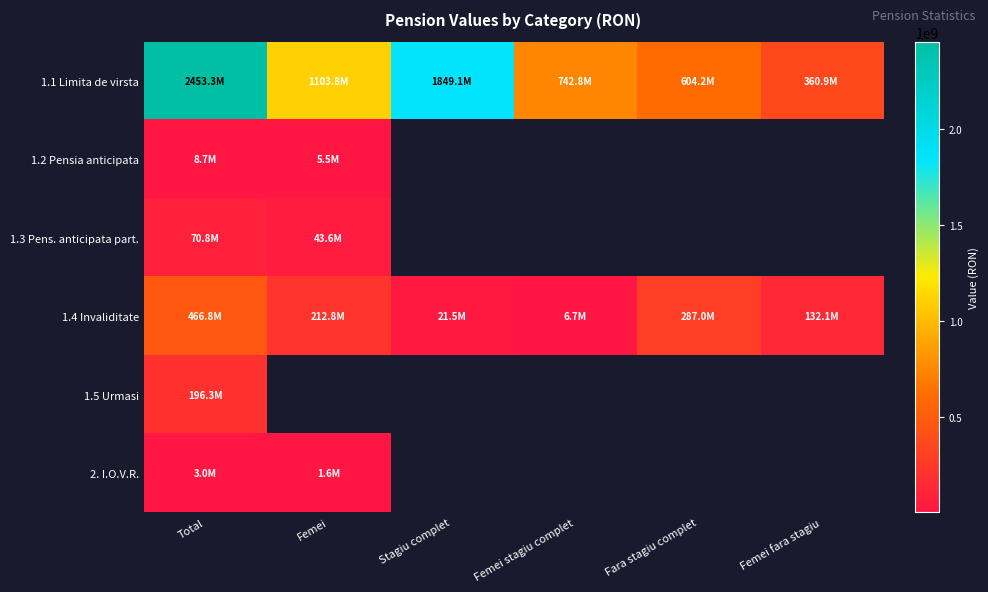

List the series in order of their peak value, highest first.

1.1 Limita de virsta, 1.4 Invaliditate, 1.5 Urmasi, 1.3 Pens. anticipata part., 1.2 Pensia anticipata, 2. I.O.V.R.